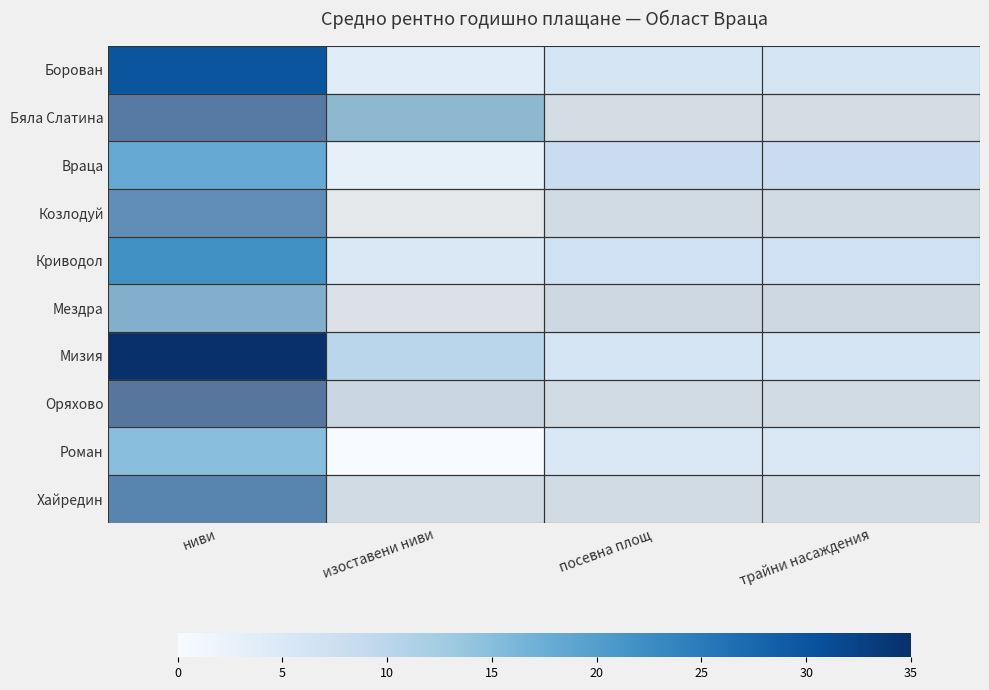

How many categories are shown in the chart?

4